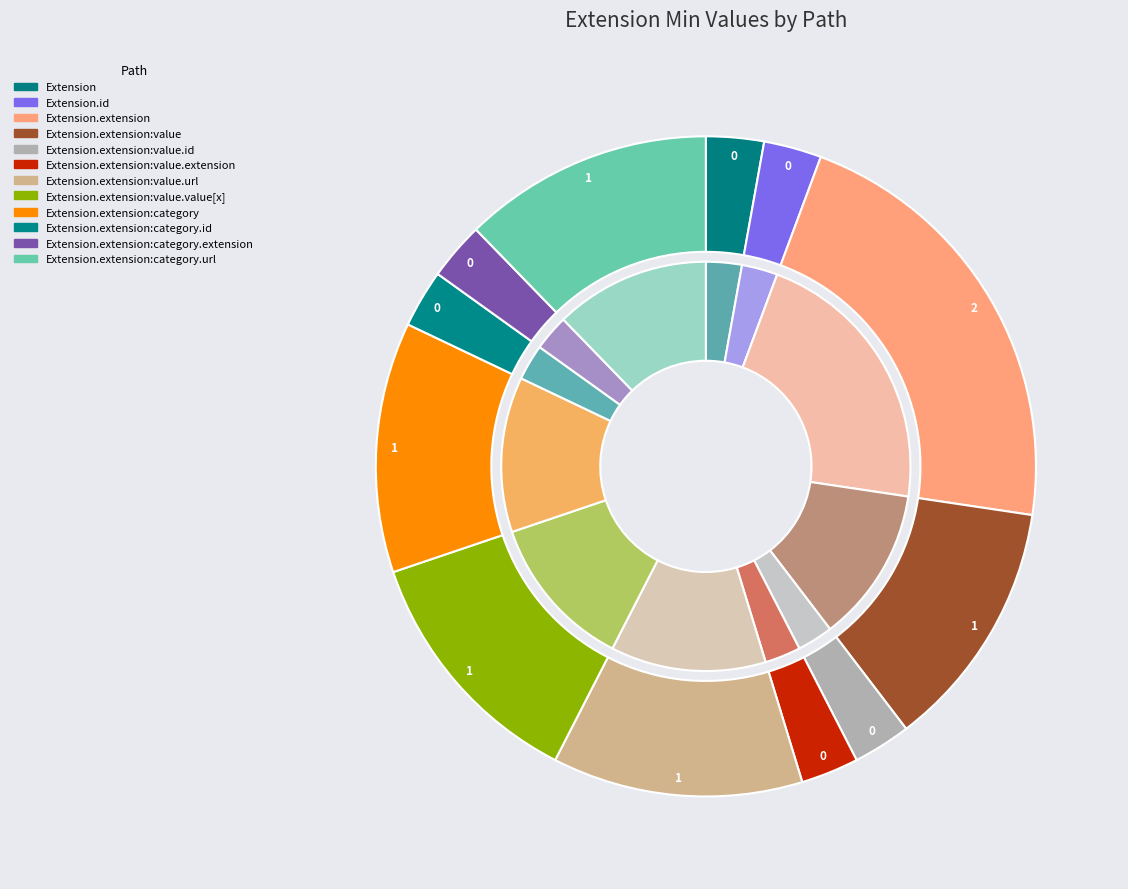

Which category has the biggest portion of the pie?

Extension.extension